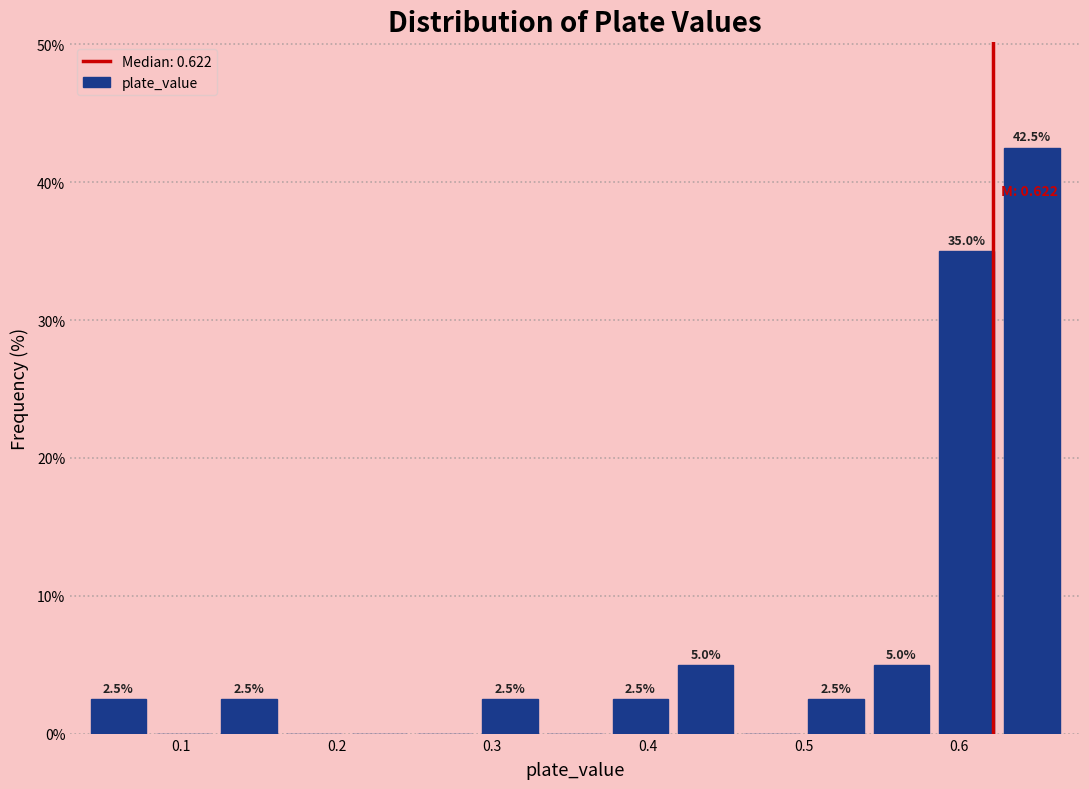

Which range on the x-axis has the tallest bar?

0.63 to 0.67